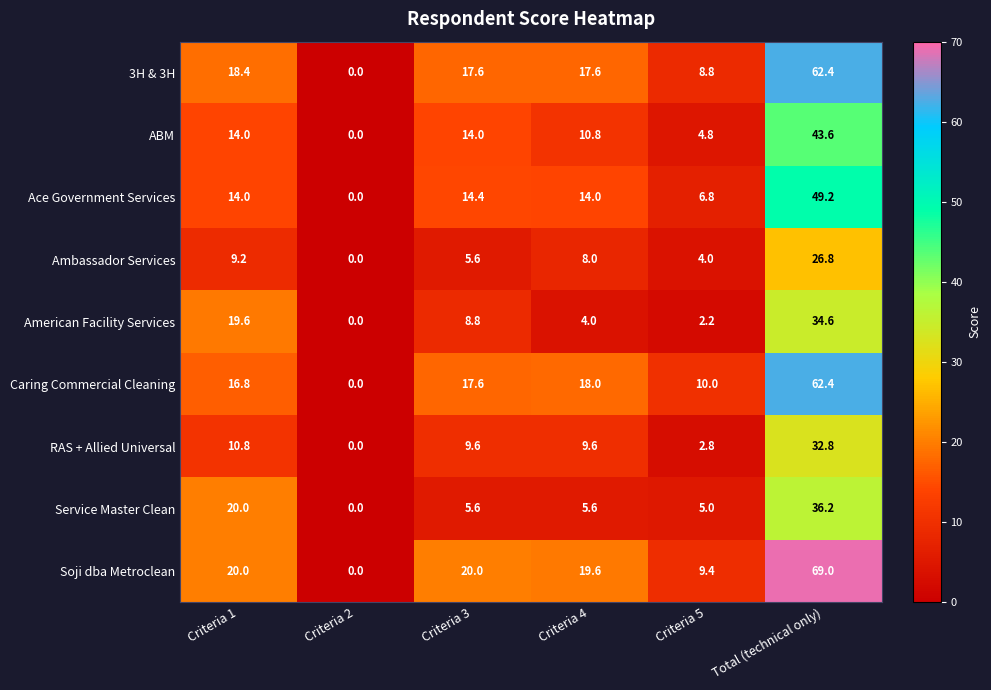

Which label corresponds to the largest value in the chart?

Total (technical only)